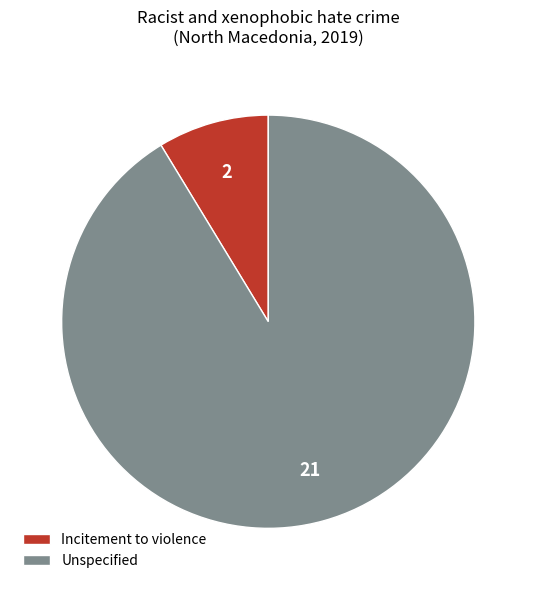

How many segments does this pie chart have?

2